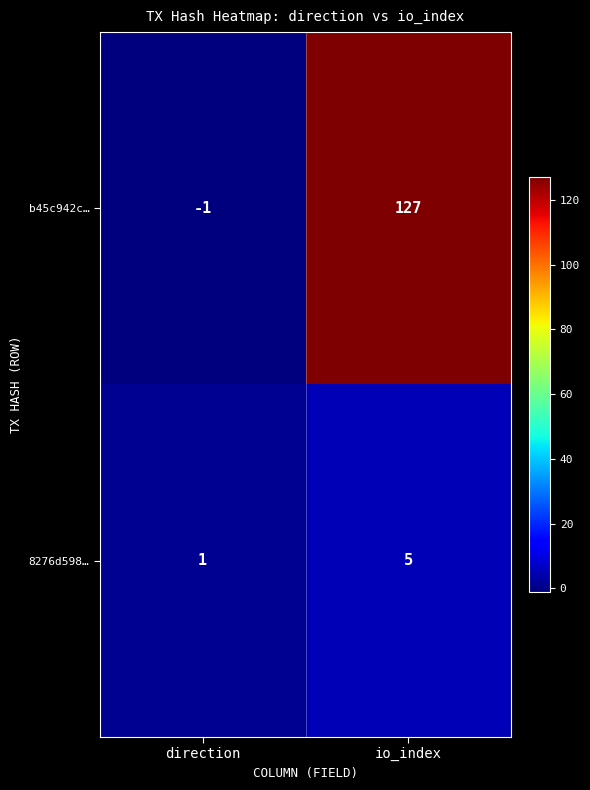

What is the sum of all 8276d598… values?

6